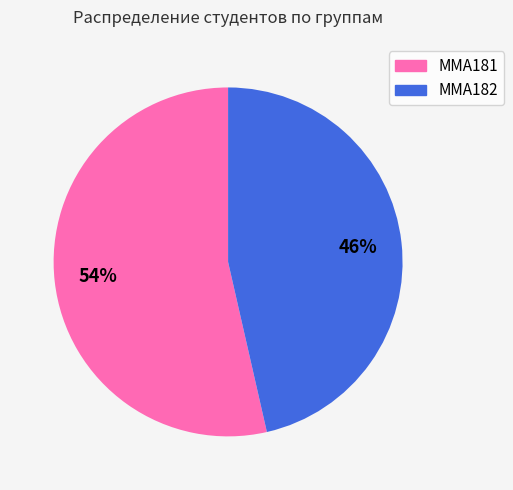

The ММА182 slice represents 61% of the pie. True or false?

False